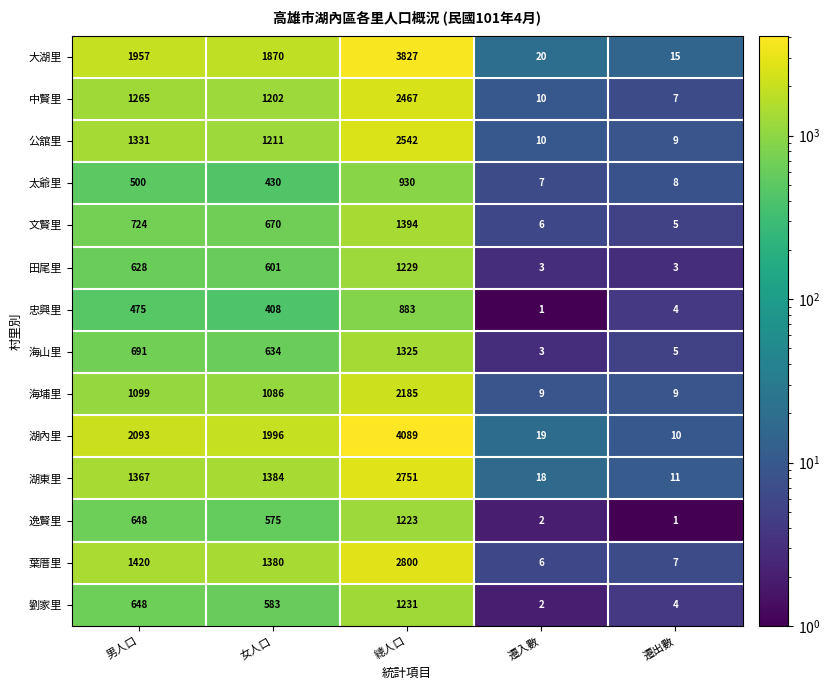

Where is 湖內里 nearest to the value 2049?

男人口